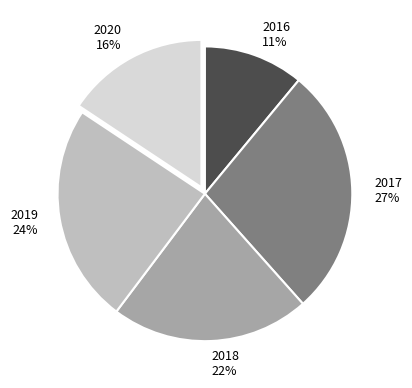

What percentage is the 2017 slice, to the nearest percent?

27%